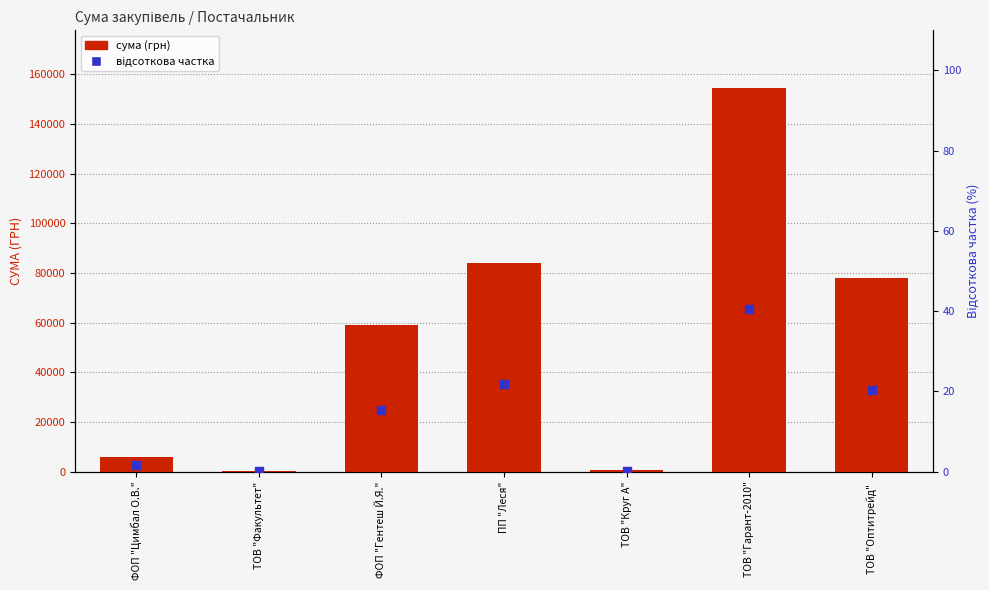

Which series reaches the minimum Y coordinate?

відсоткова частка